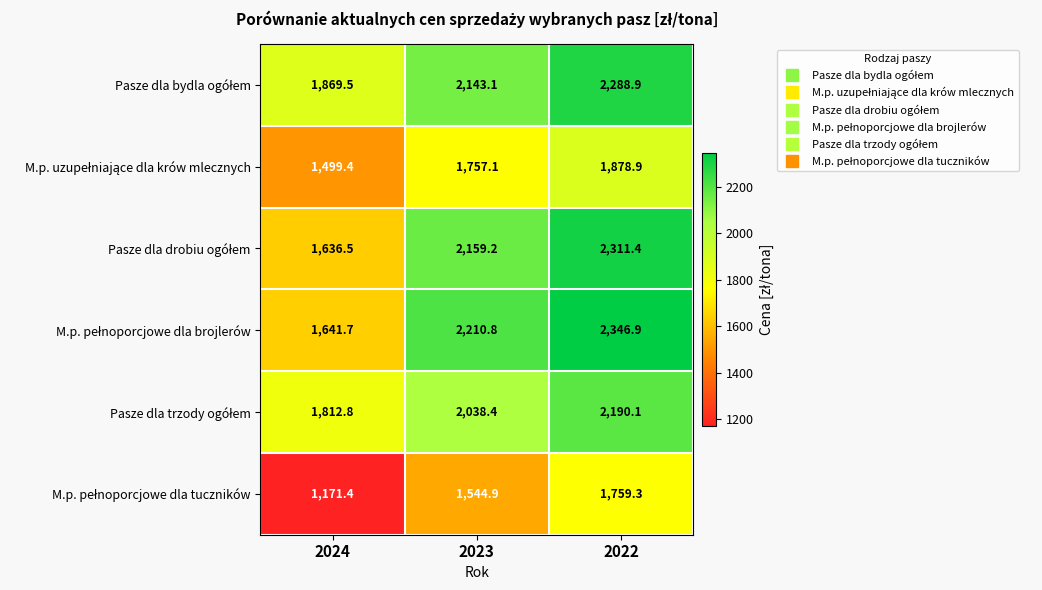

Which category has the highest value across all series?

2022